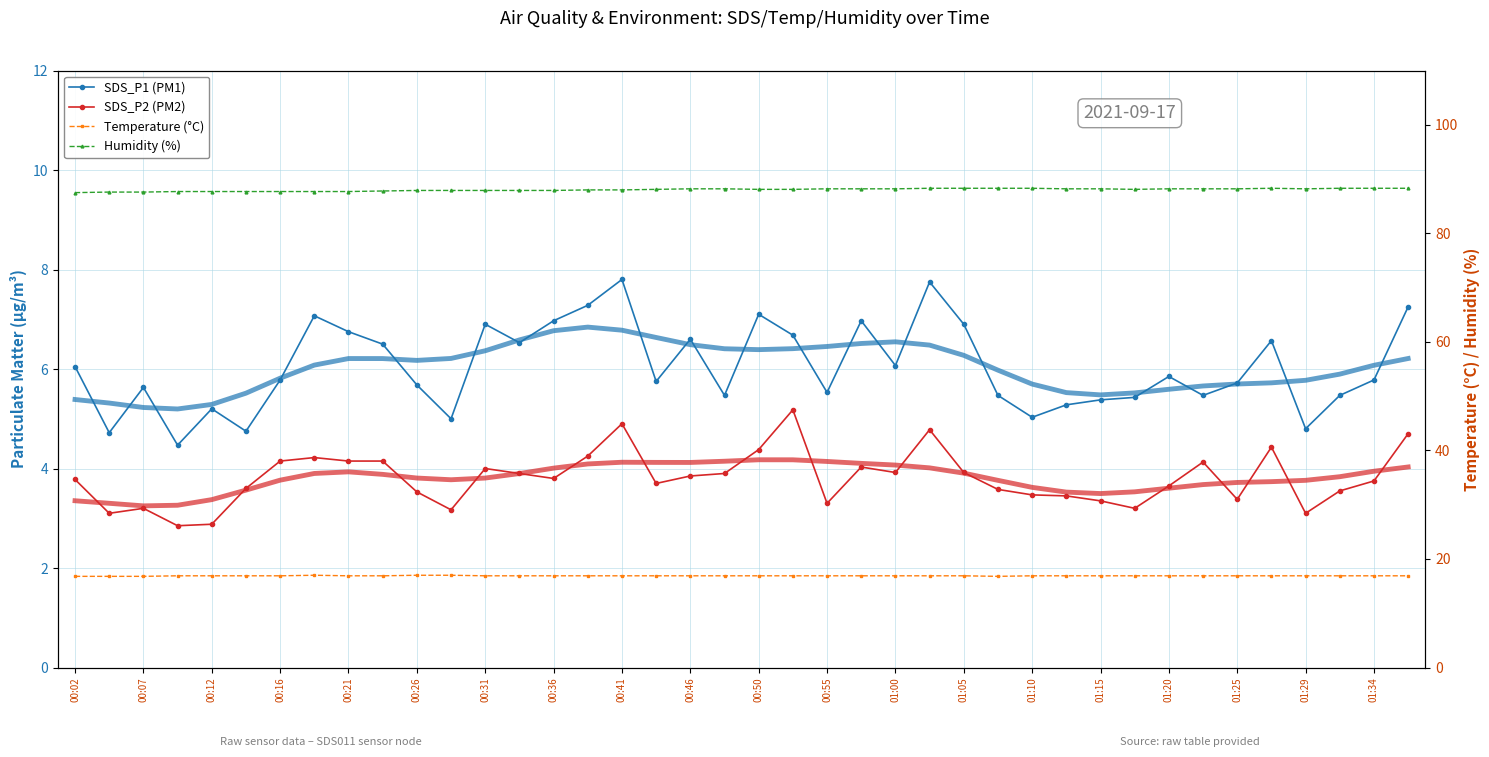

What is the difference between the maximum and second lowest values in the SDS_P1 (PM1) series?

3.1